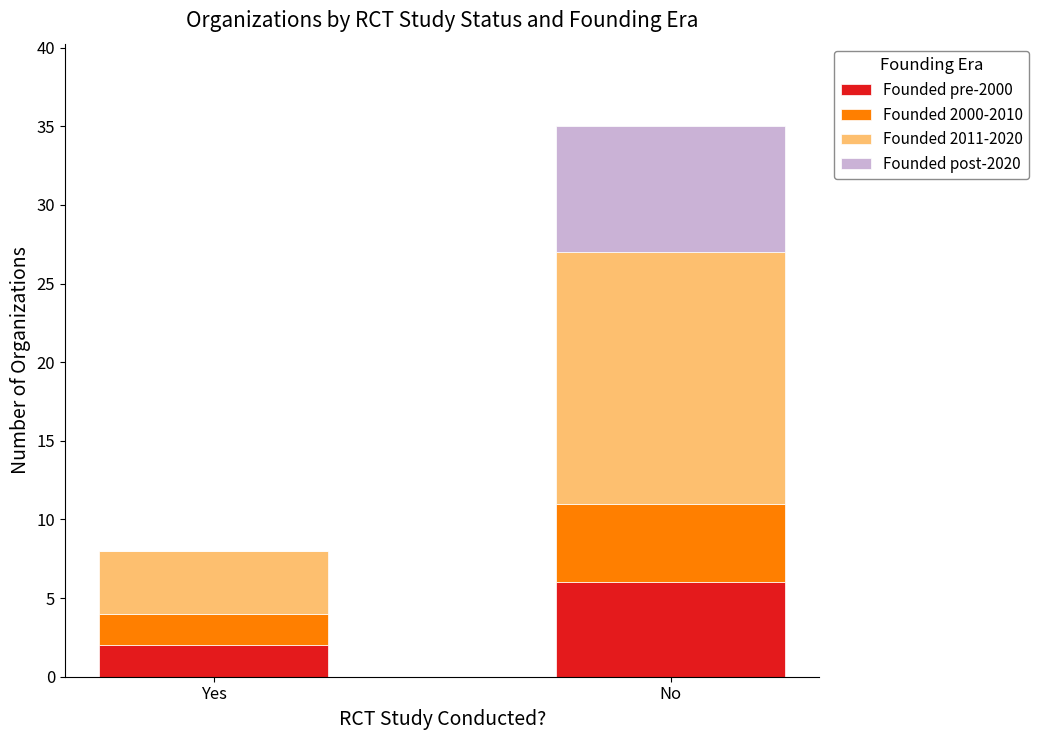

What is the highest value of the Founded pre-2000 series?

6